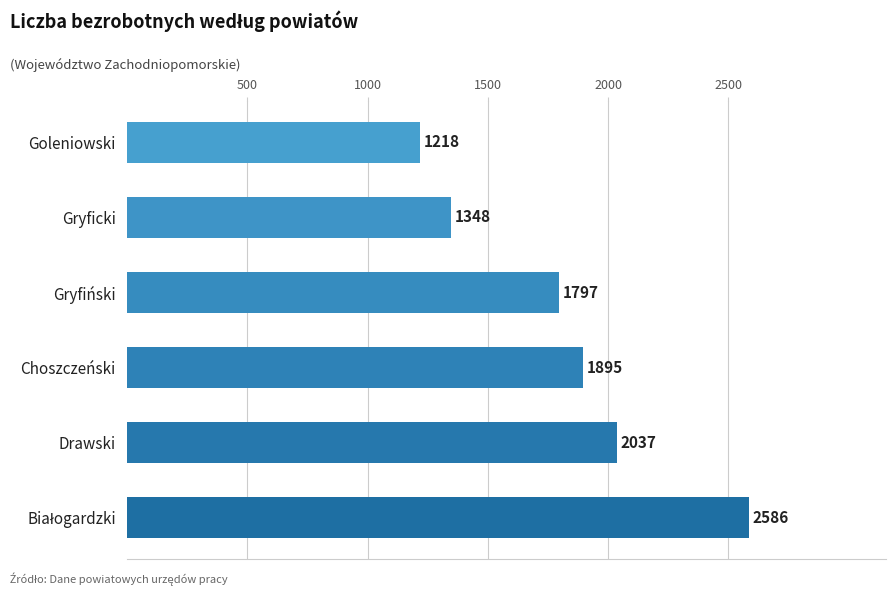

Is it true that the value at Goleniowski is 1631?

False